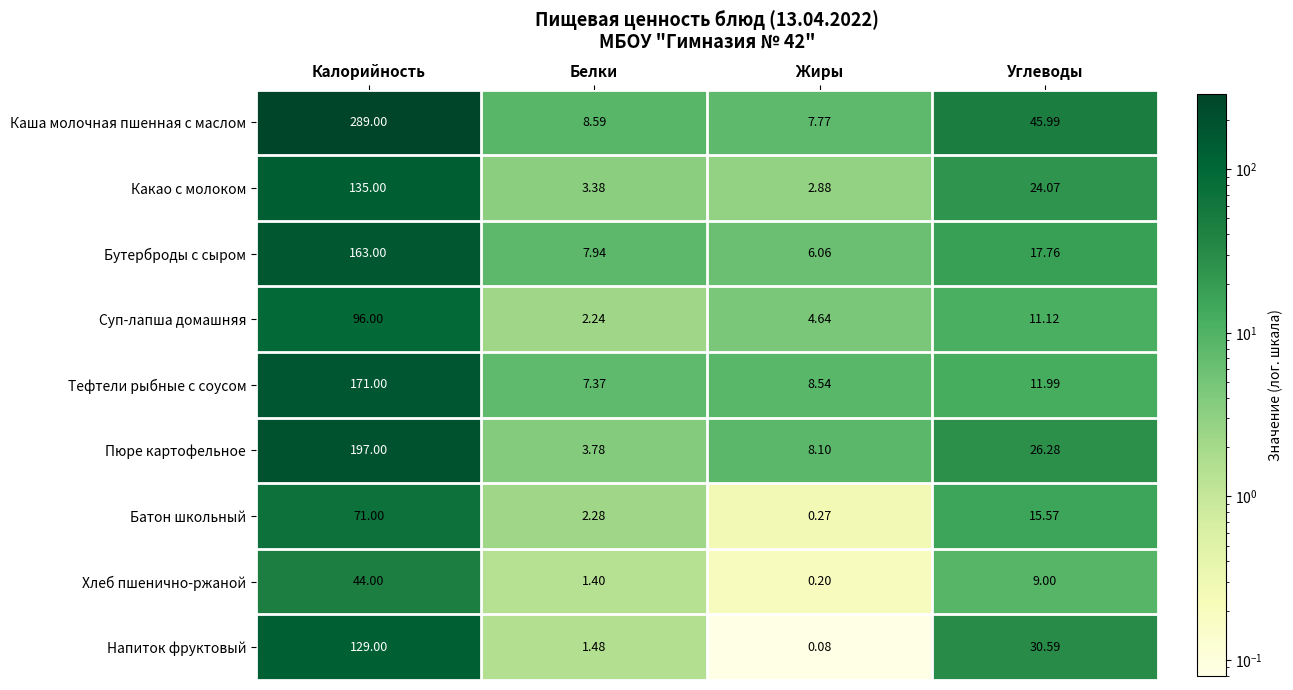

List the series in order of their peak value, highest first.

Каша молочная пшенная с маслом, Пюре картофельное, Тефтели рыбные с соусом, Бутерброды с сыром, Какао с молоком, Напиток фруктовый, Суп-лапша домашняя, Батон школьный, Хлеб пшенично-ржаной